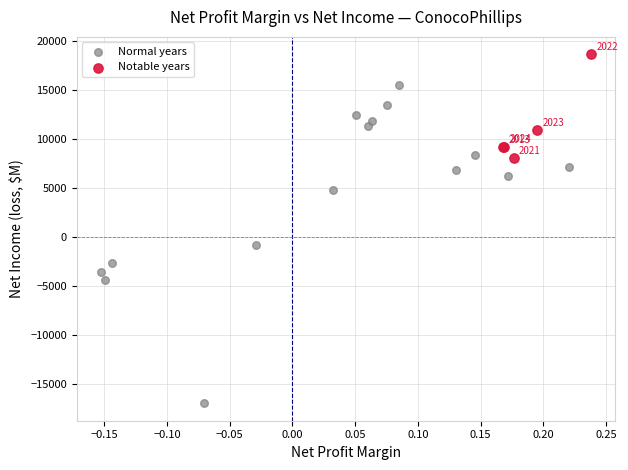

Which series has the widest spread of Y values?

Normal years